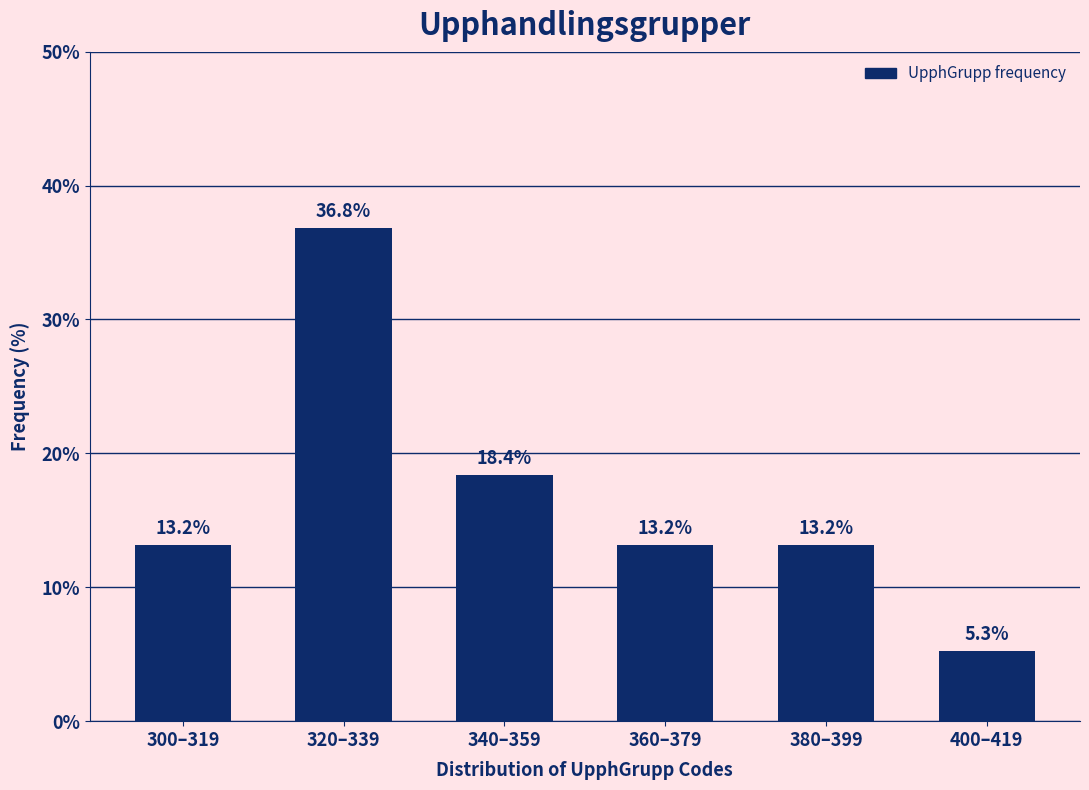

Reading left to right, extract all data points from this chart.

300–319=13.2	320–339=36.8	340–359=18.4	360–379=13.2	380–399=13.2	400–419=5.3